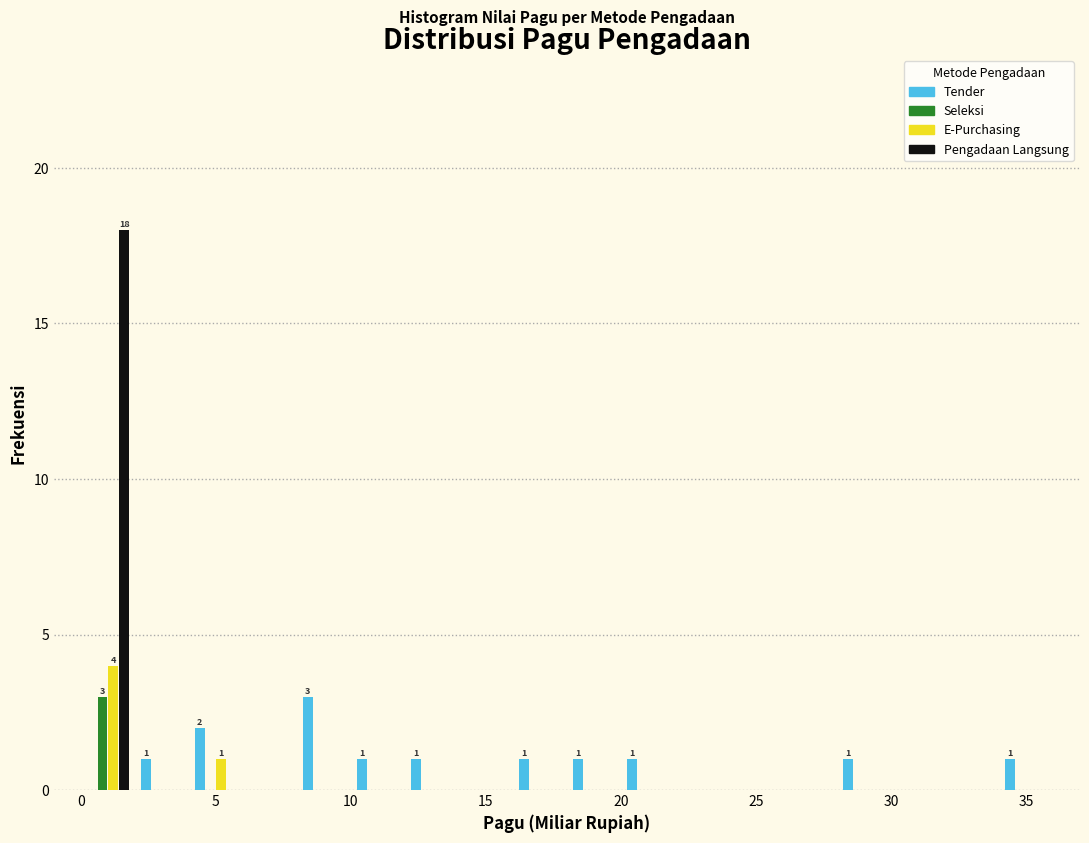

In the Pengadaan Langsung series, which range on the x-axis has the tallest bar?

0 to 2